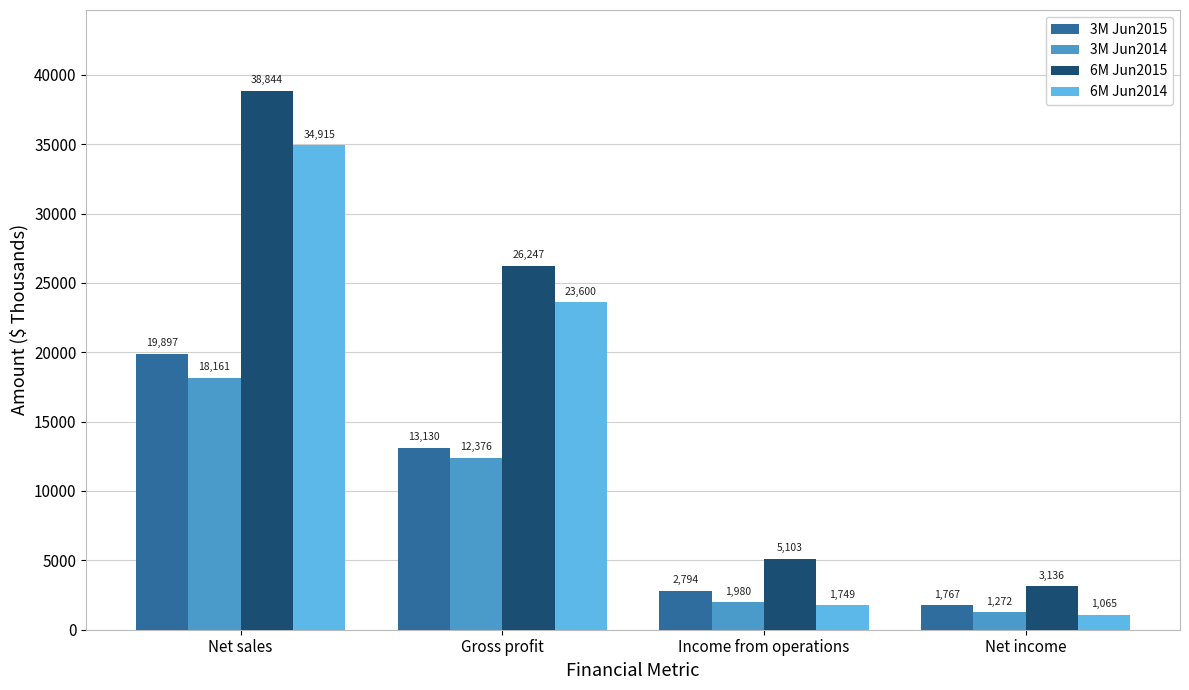

Count the number of data series in this chart.

4